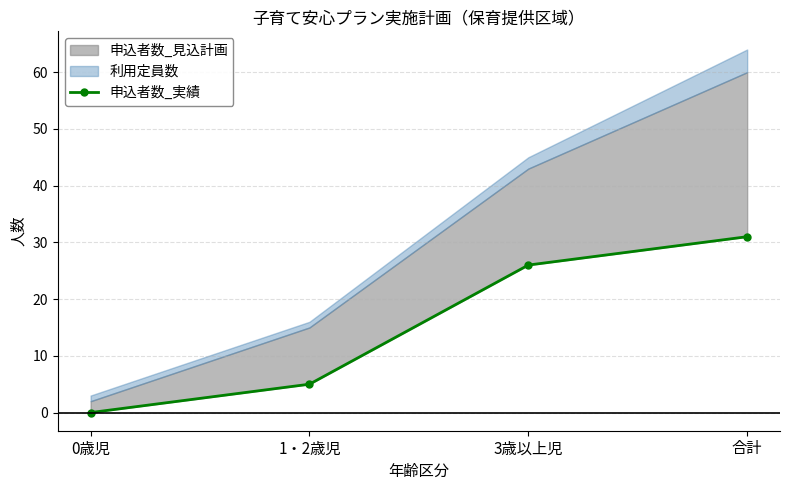

The value at 合計 is 54. True or false?

False